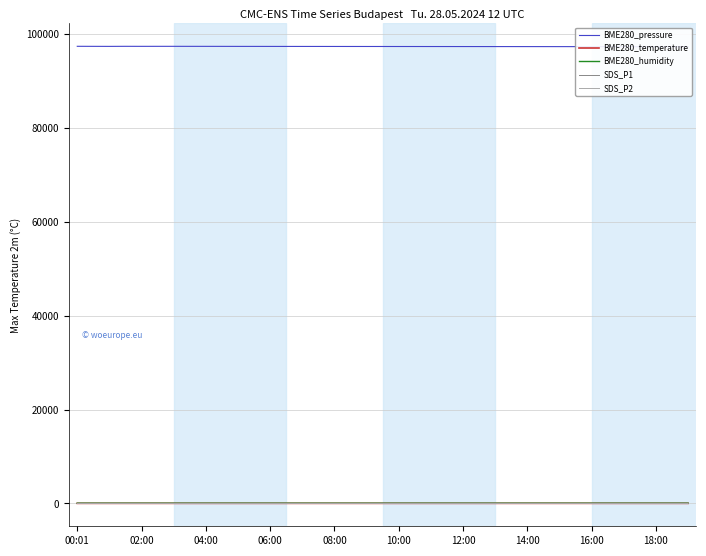

Does the chart have visible grid lines?

Yes